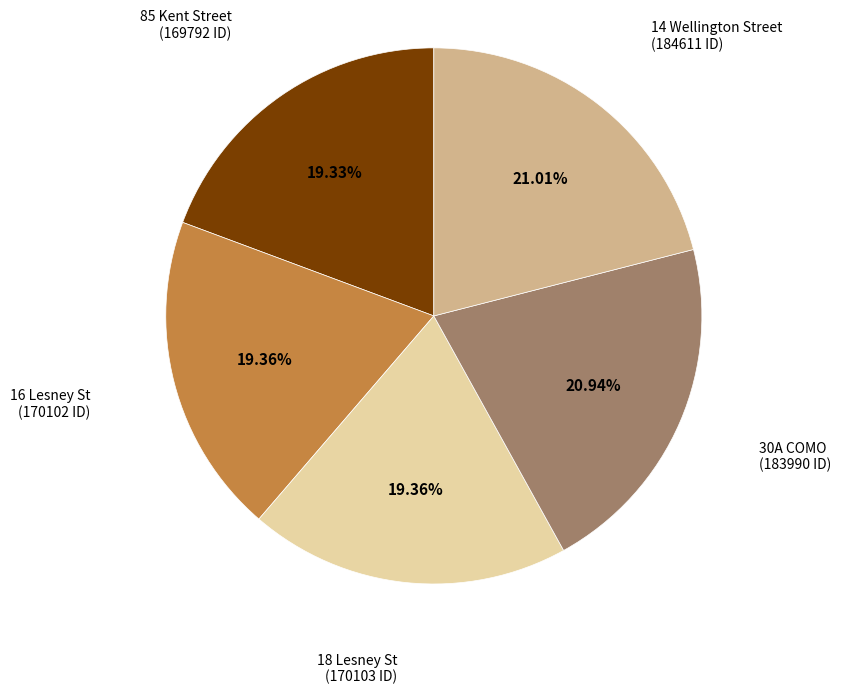

Does any single category account for the majority?

No